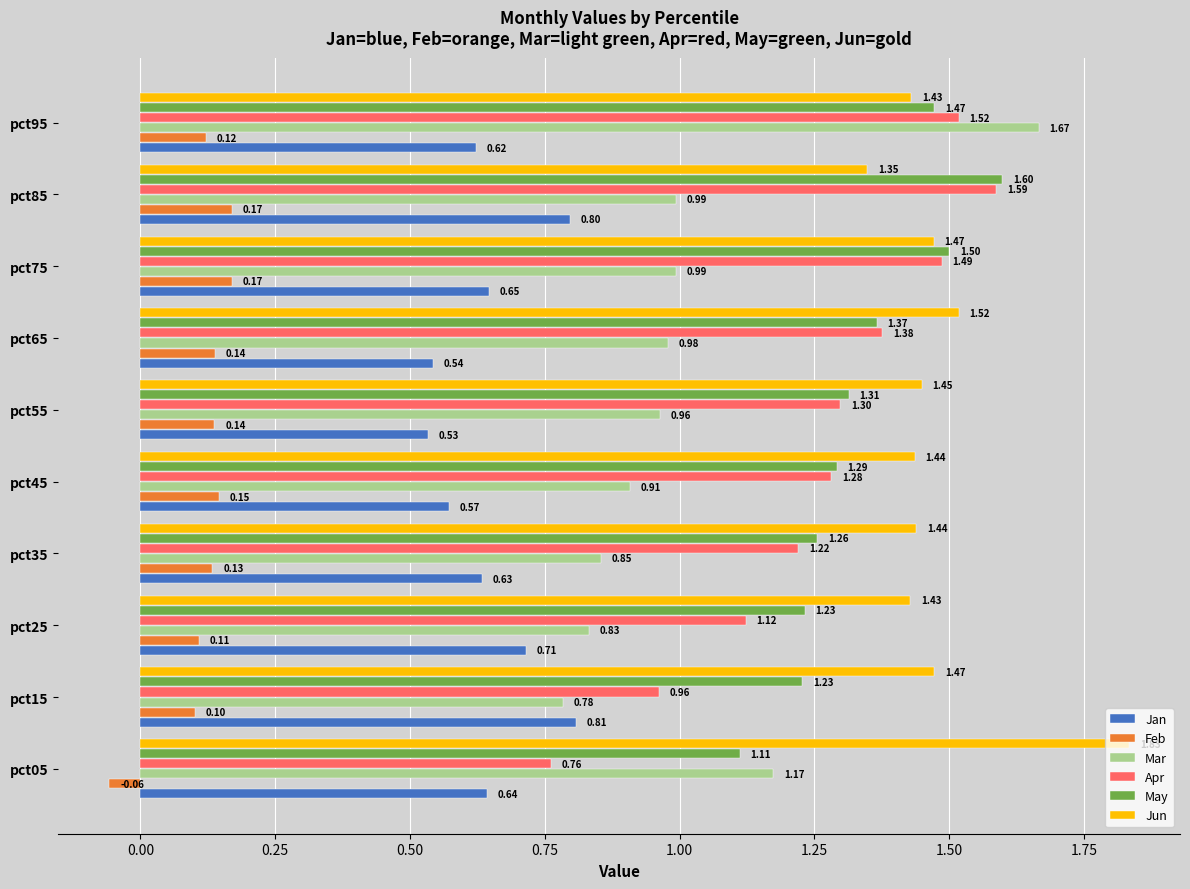

Is the value of Mar at pct15 greater than the value of Jan at pct65?

Yes